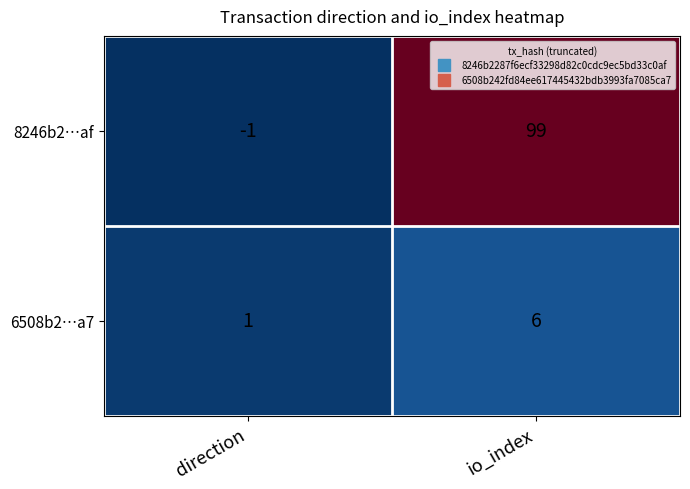

What is the difference between the maximum and minimum values in the 6508b2…a7 series?

5